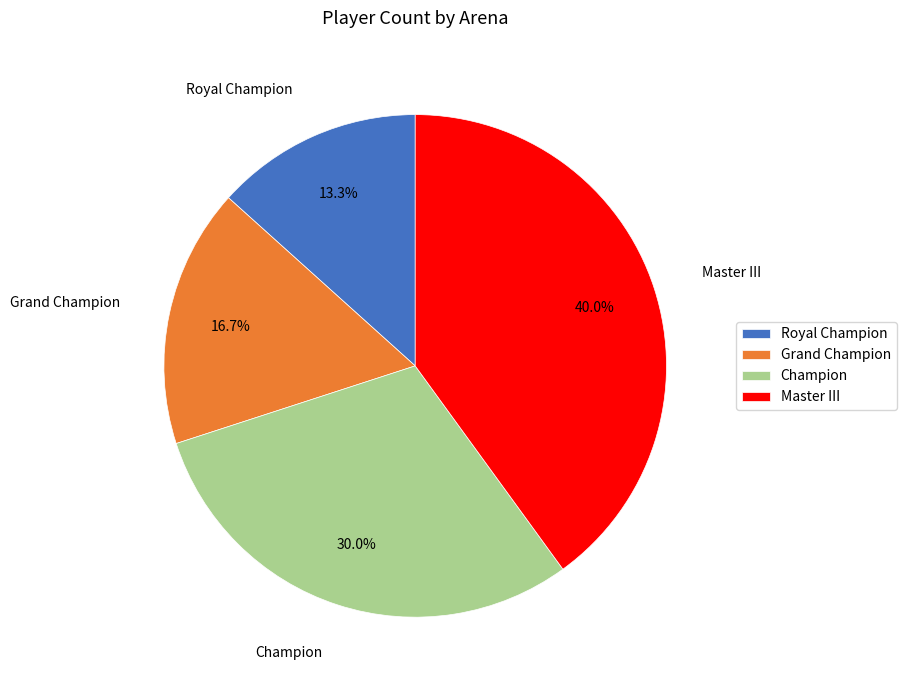

To the nearest percent, what is the average slice percentage?

25%